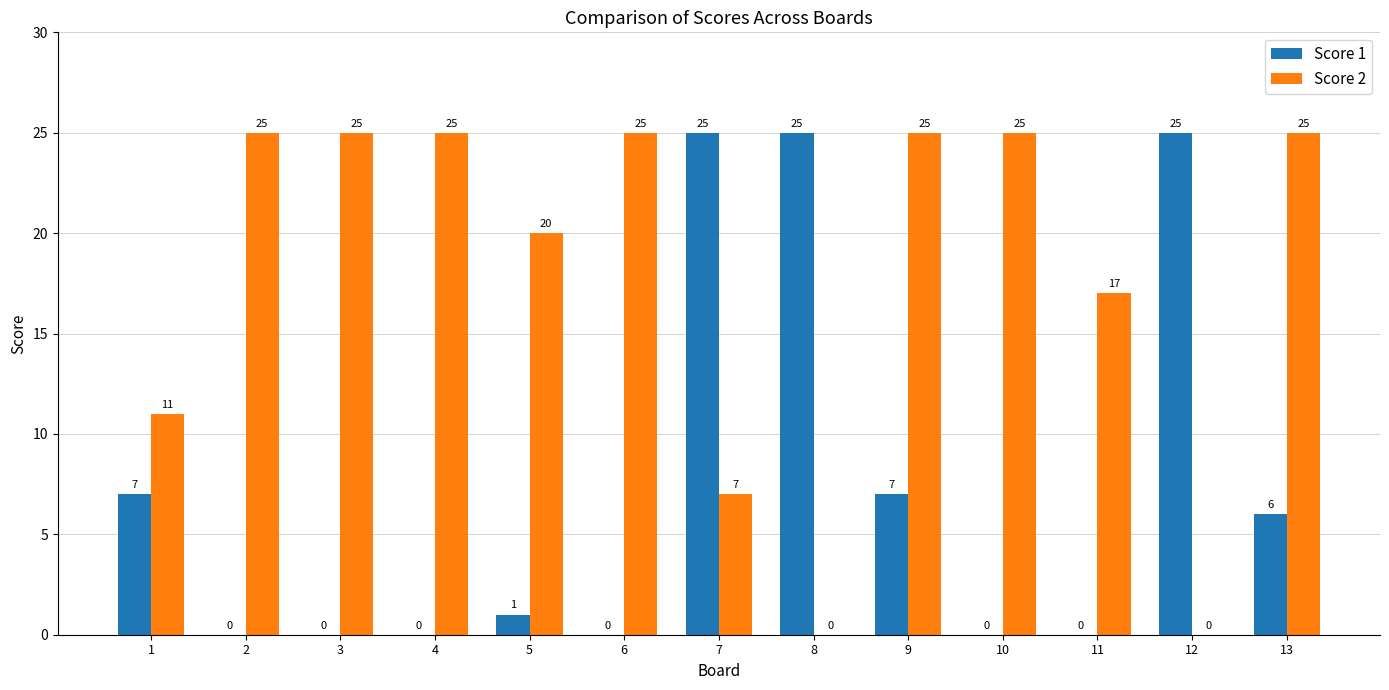

Between 9 and 13, which series saw the biggest shift?

Score 1